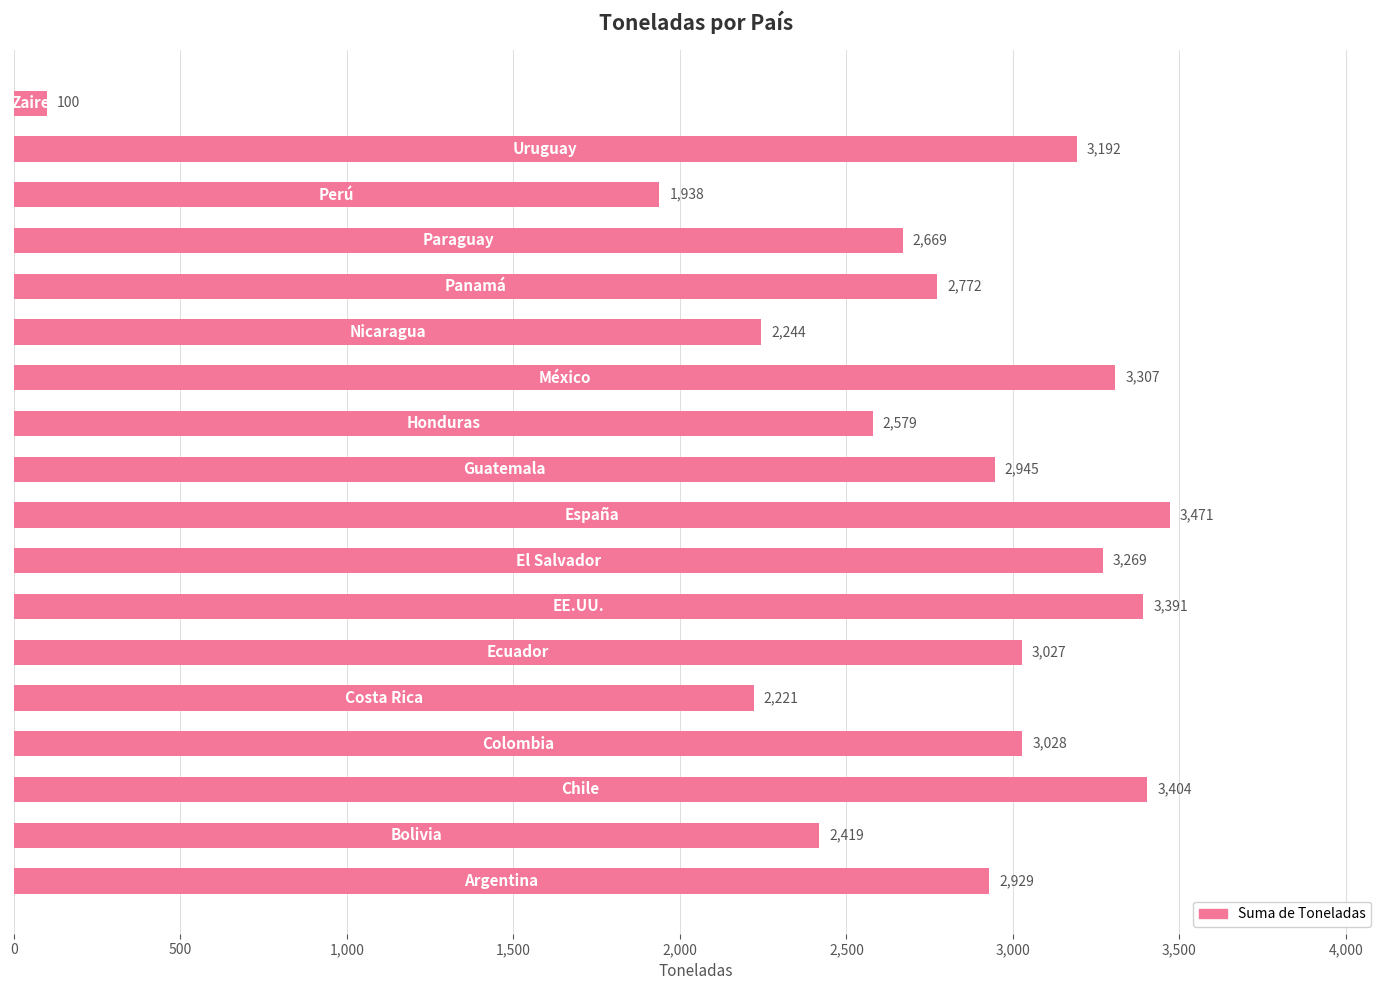

What is the smallest value displayed?

100